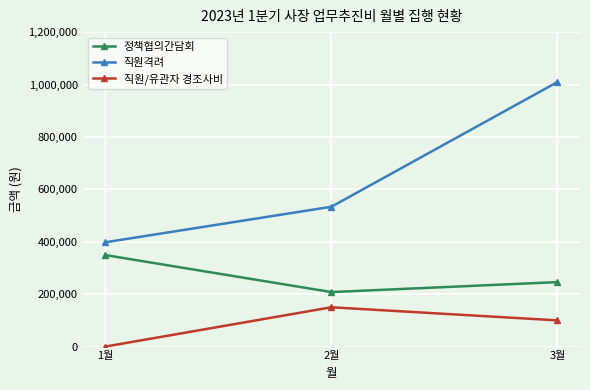

Is it true that 직원/유관자 경조사비 equals 150000 at 2월?

True